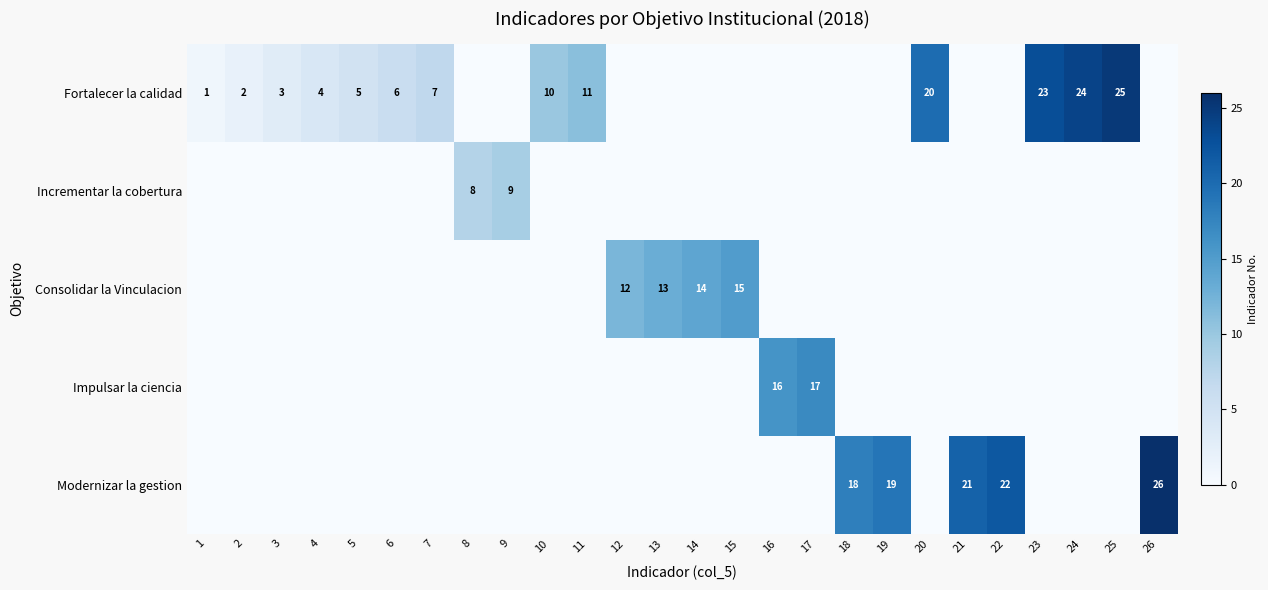

At which category does the chart reach its minimum across all series?

8